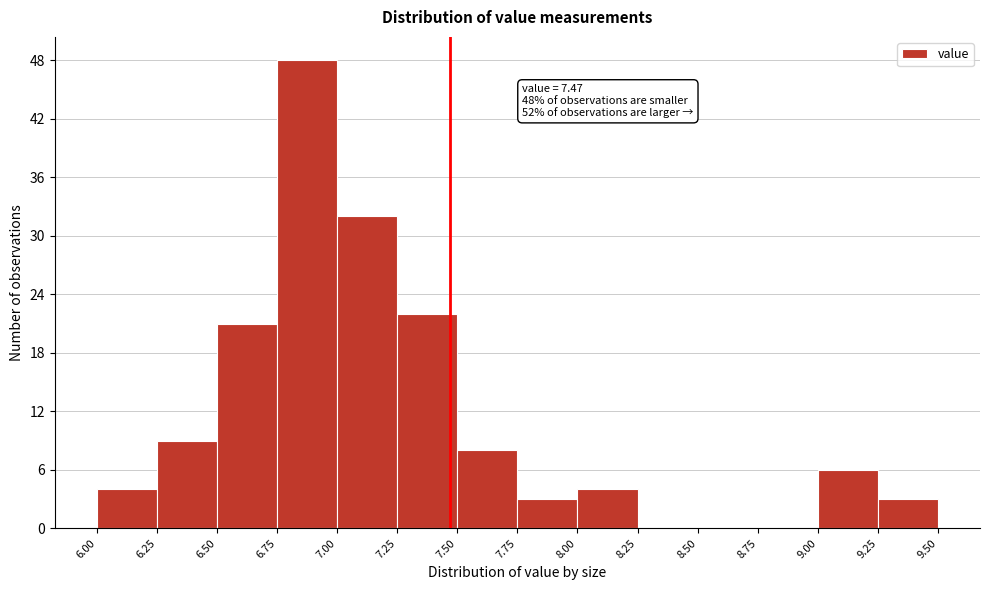

Which range on the x-axis has the tallest bar?

6.75 to 7.00